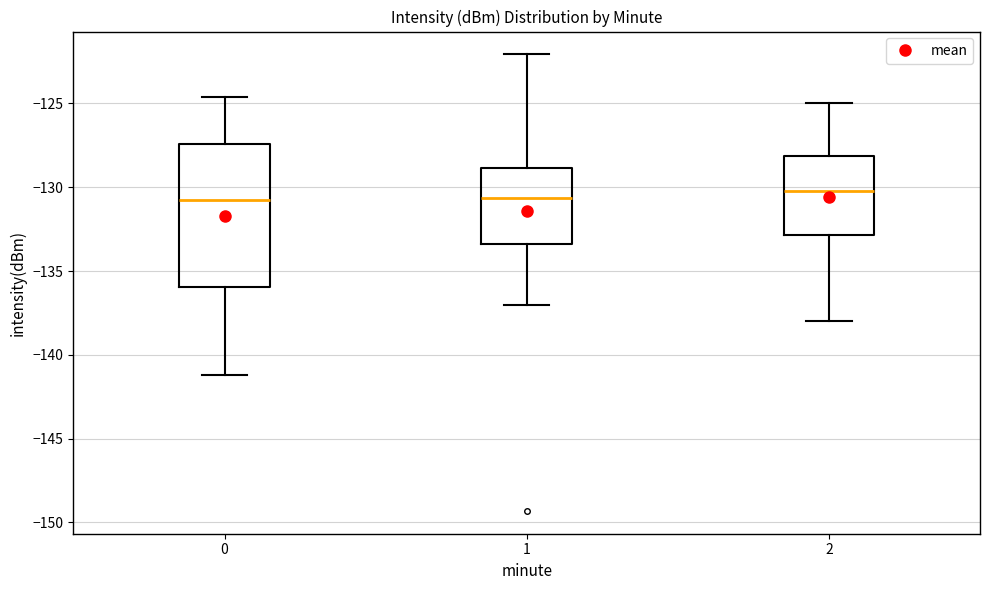

Comparing the boxes themselves (not the whiskers), which one is the tallest?

0